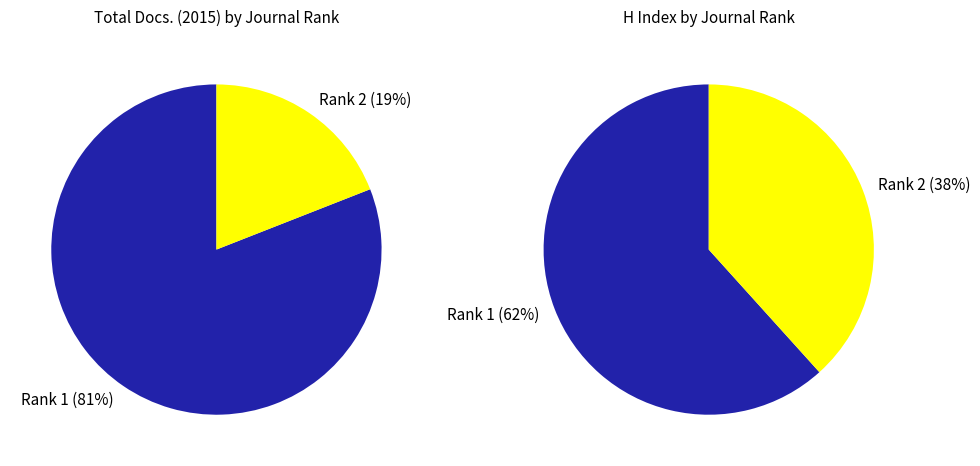

True or false: Onkologie Czech Republic (Rank 2) accounts for 19% of the total.

True